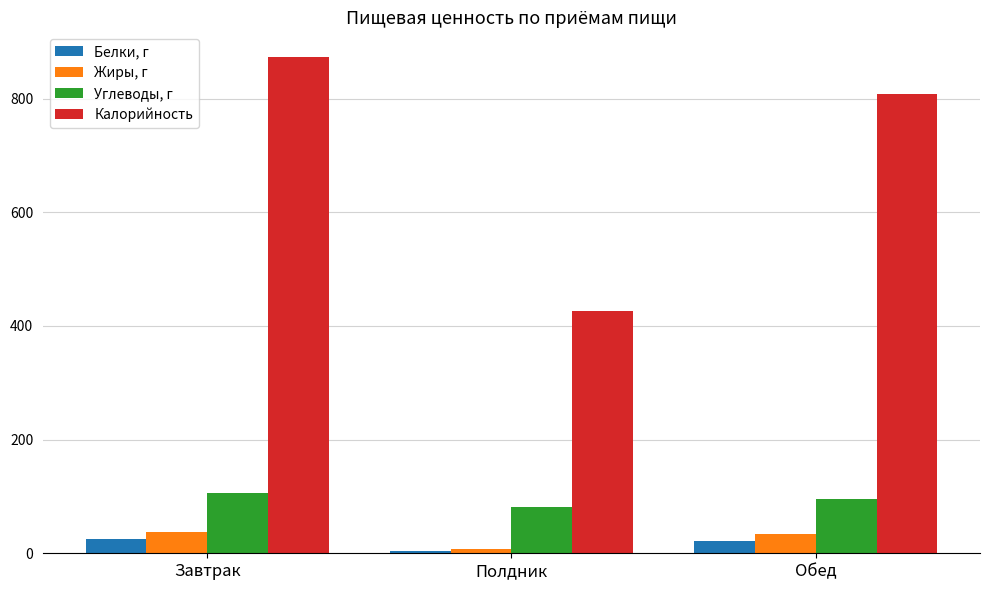

Does the chart contain any negative values?

No